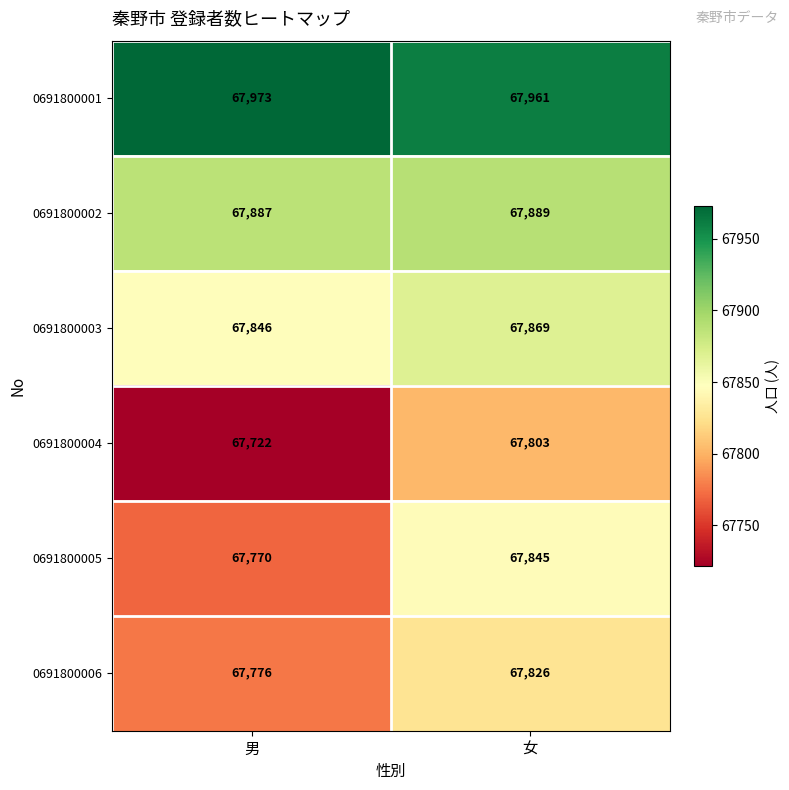

What is the difference between the 0691800003 values at 男 and 女?

23